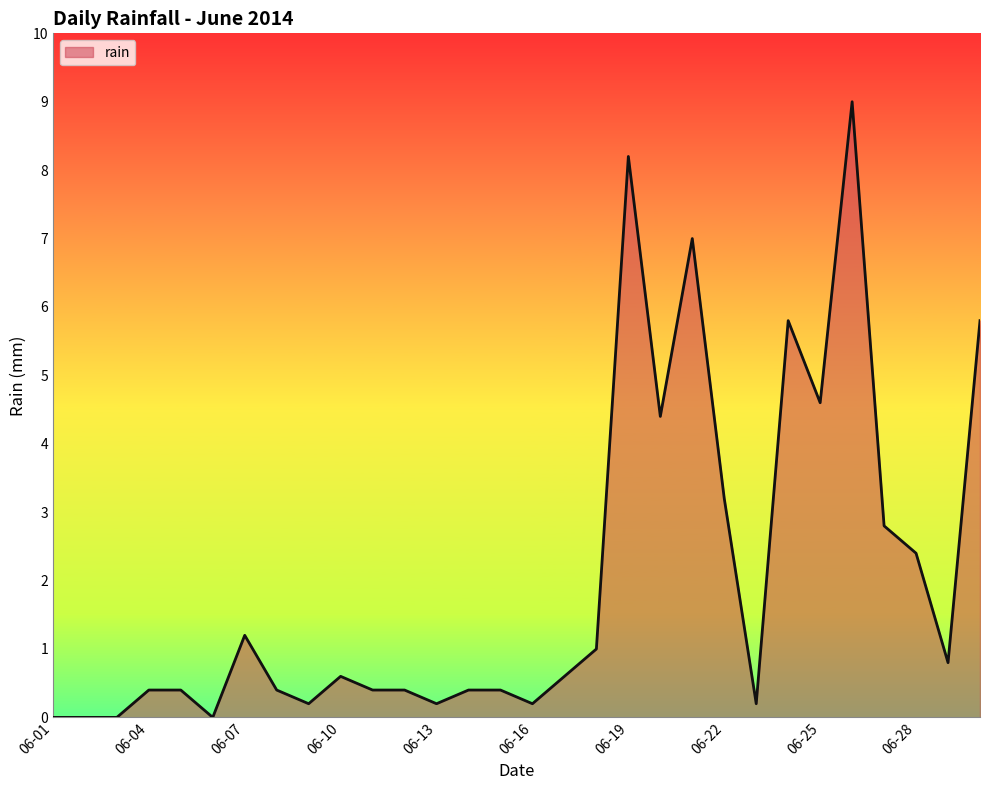

What is the difference between the maximum and minimum values?

9.0